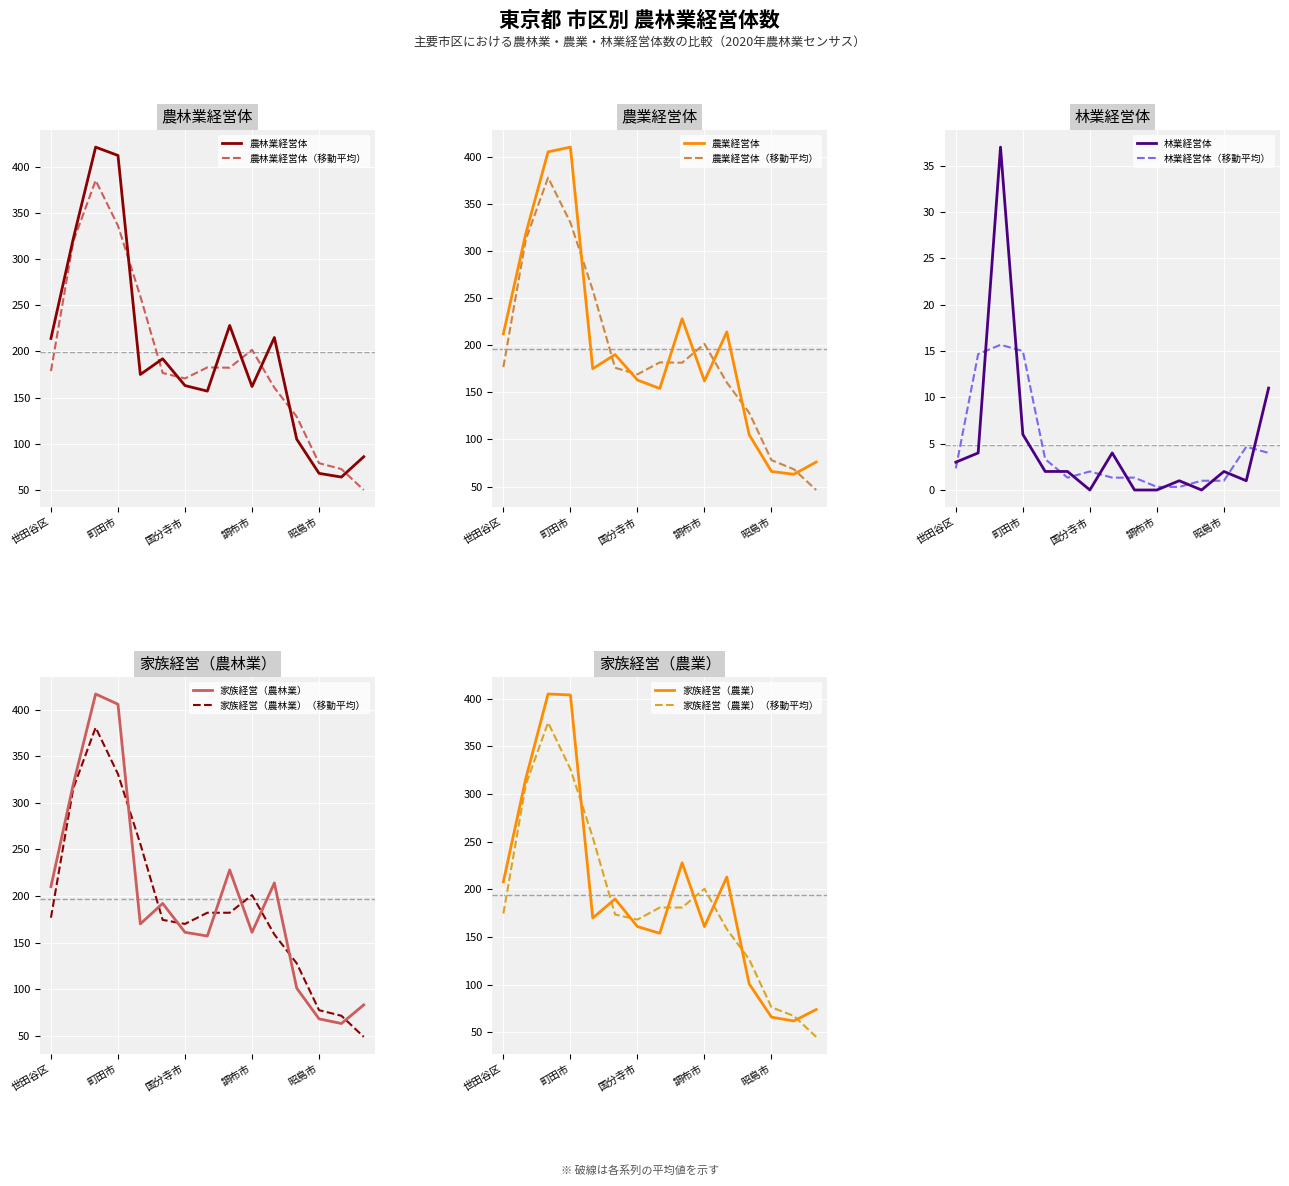

How many lines are shown in the chart?

5